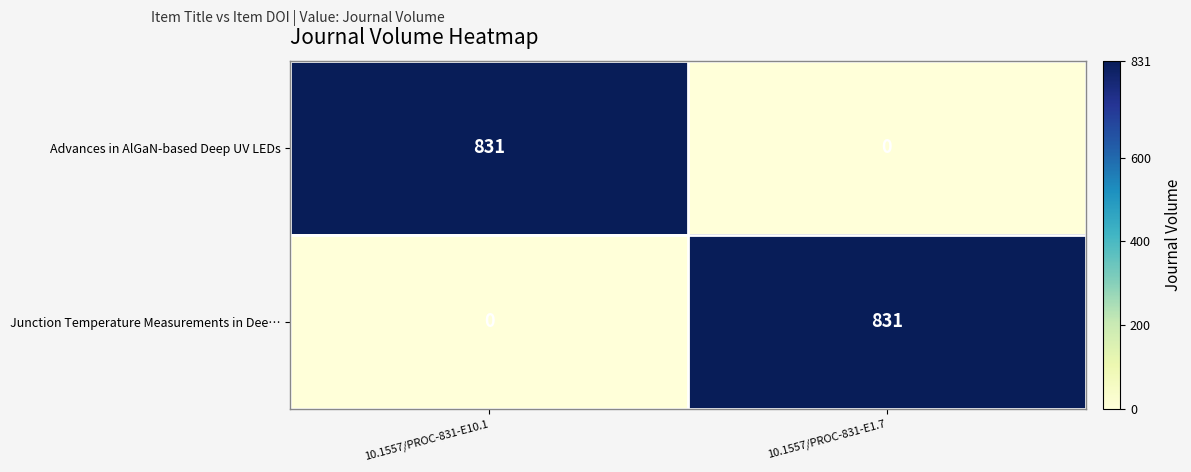

Is it true that Junction Temperature Measurements in Dee… equals 1159 at 10.1557/PROC-831-E1.7?

False